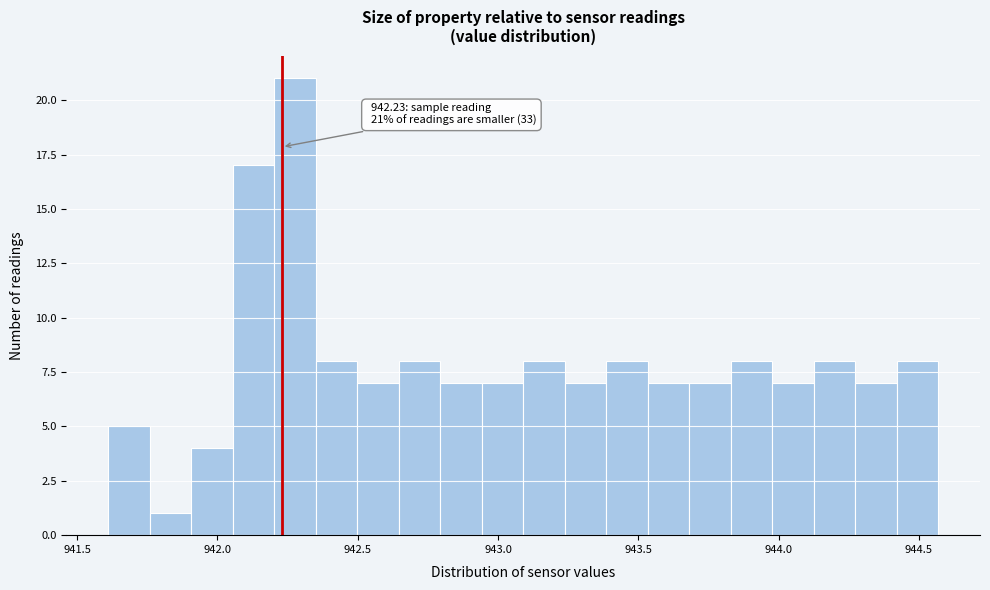

Around what value on the x-axis is the tallest bar? Give the approximate position of its centre, as read against the axis.

942.30